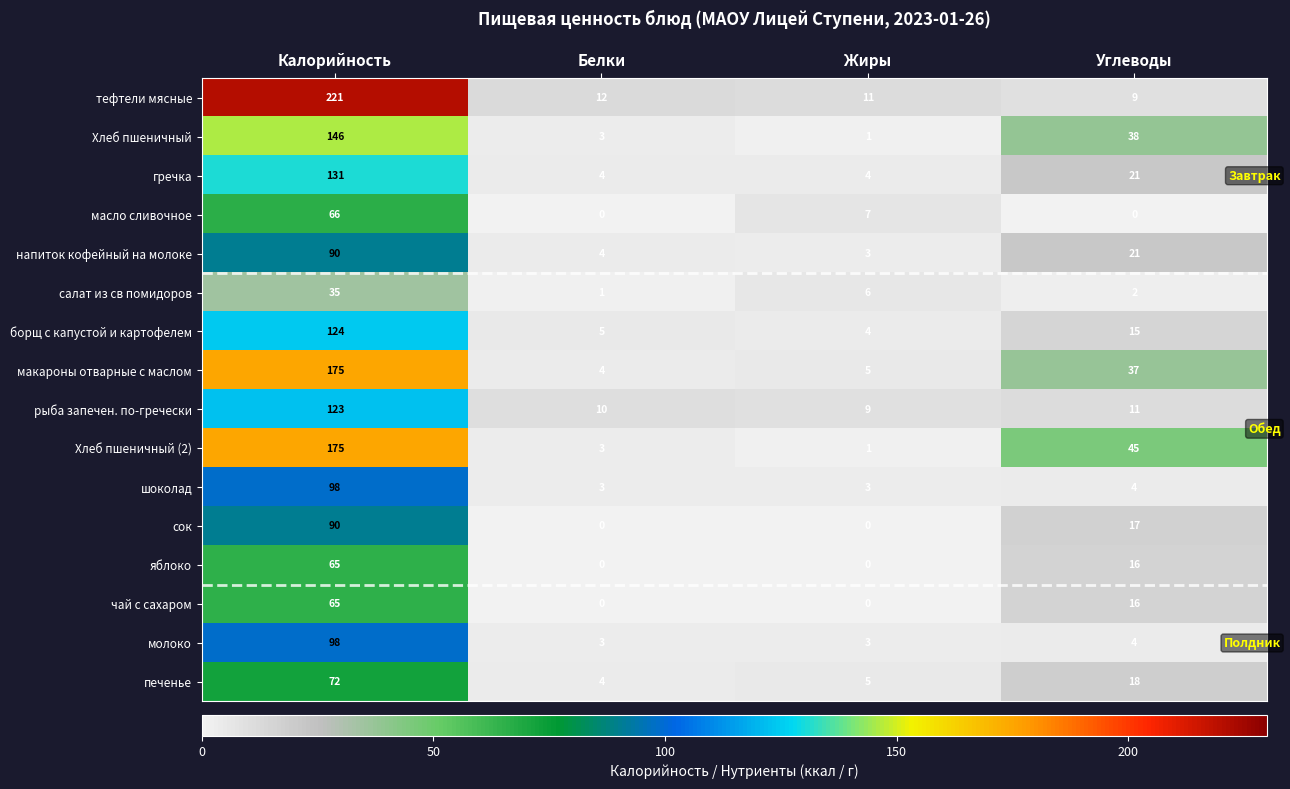

Between Жиры and Углеводы, which series saw the biggest shift?

Хлеб пшеничный (2)